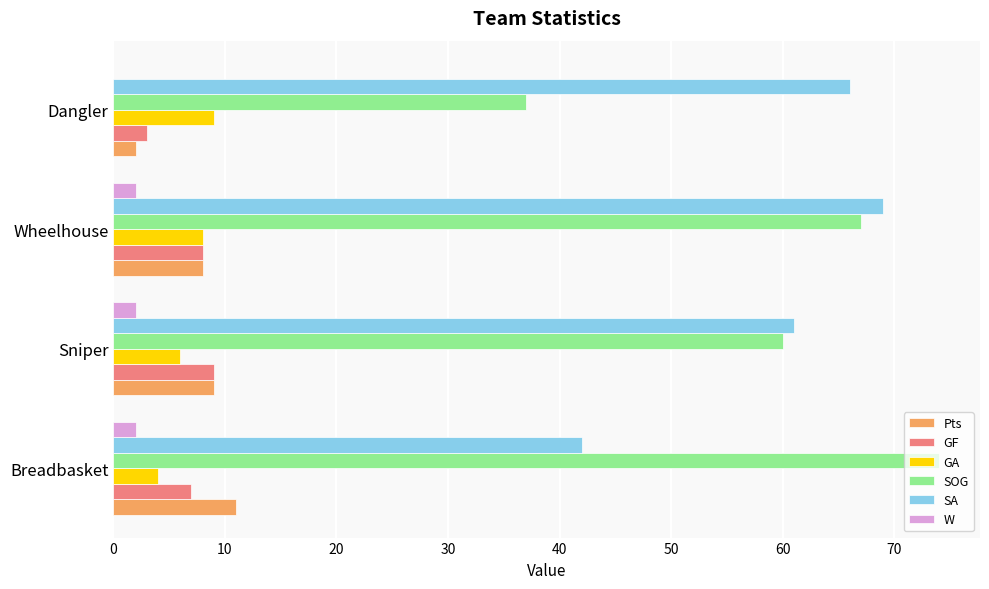

The Pts series shows 8 at Wheelhouse. True or false?

True